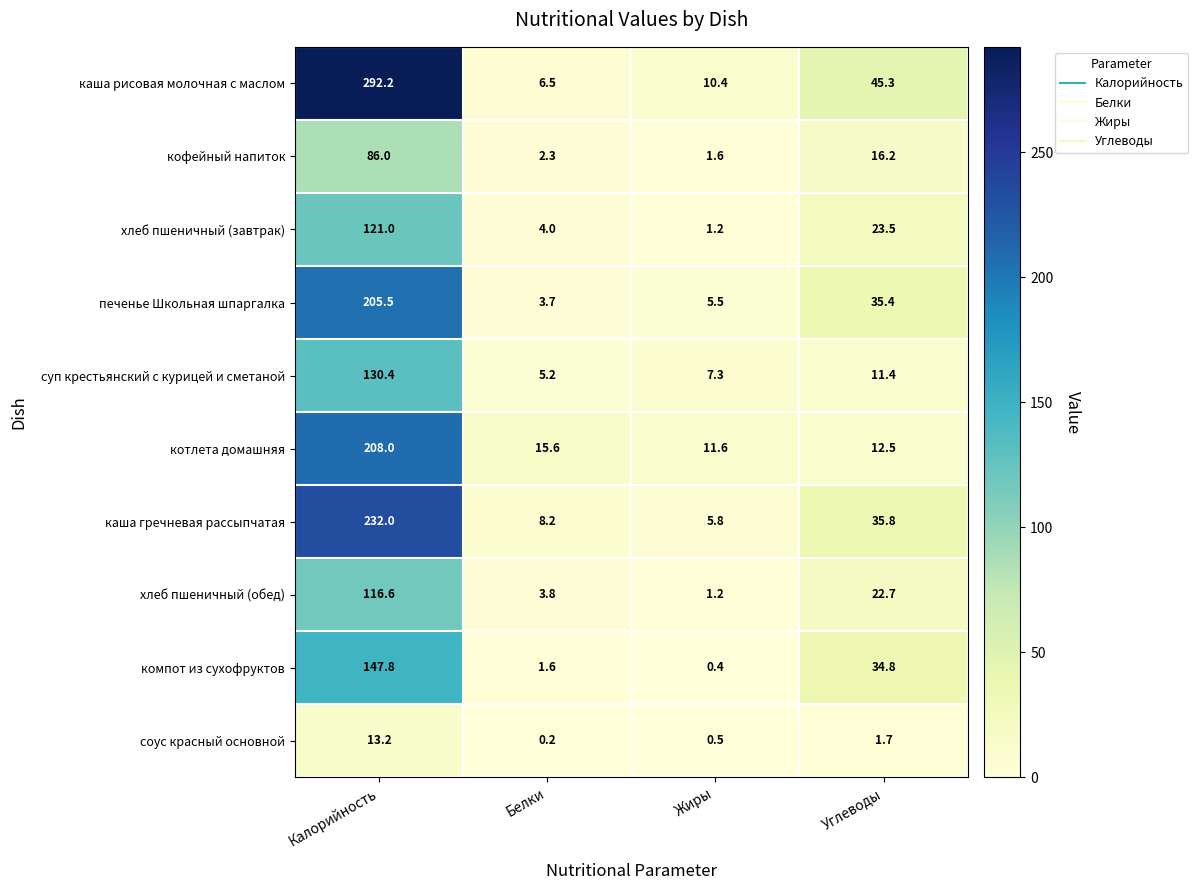

At which category is the sum across all series the highest?

Калорийность